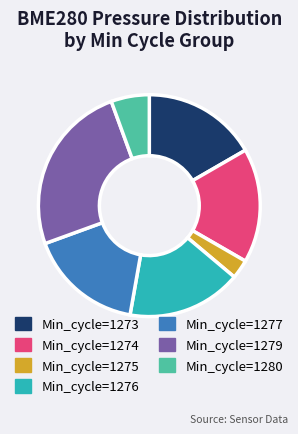

Is the sum of Min_cycle=1275 and Min_cycle=1276 greater than half?

No